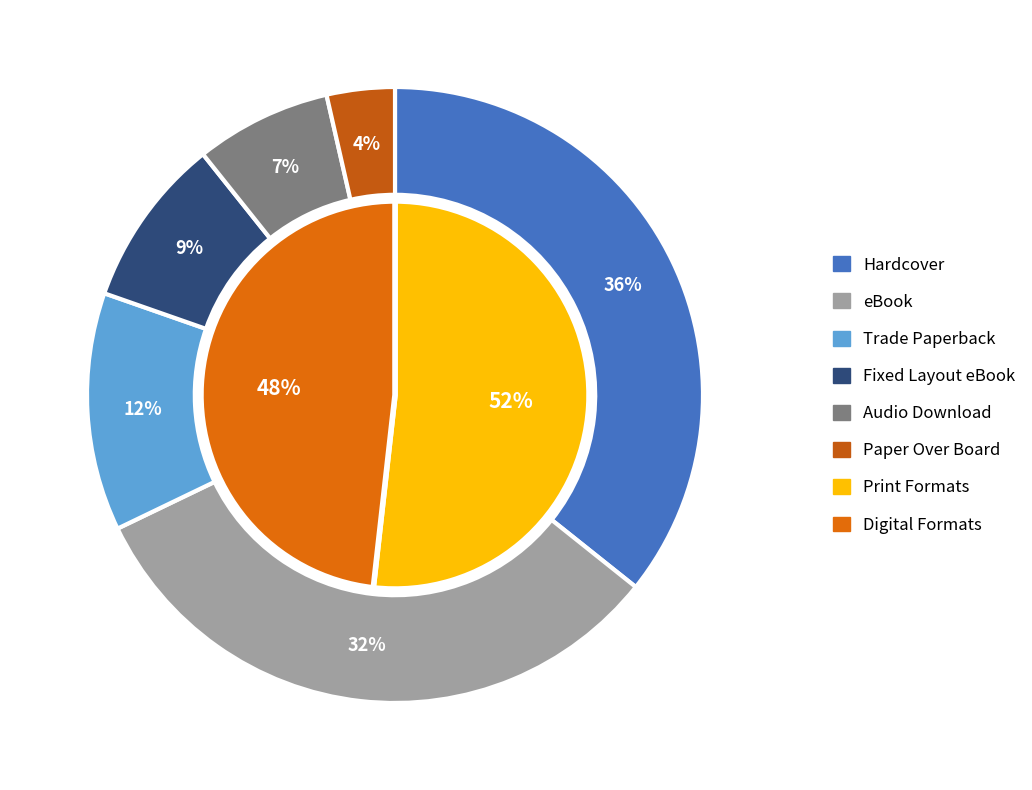

What is the largest slice in the pie chart?

Hardcover